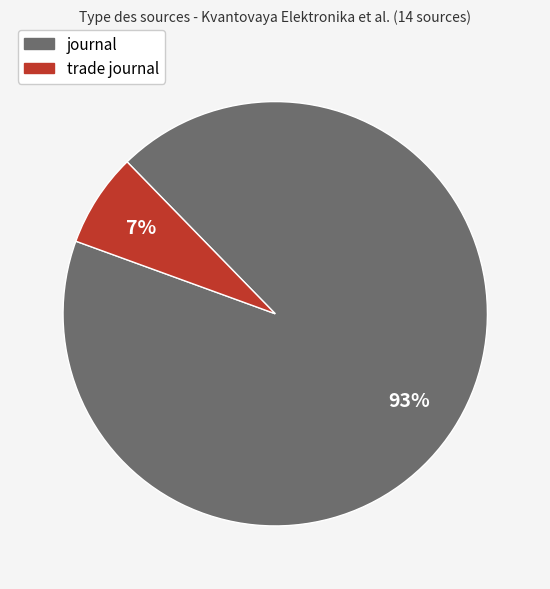

Is the sum of trade journal and journal greater than half?

Yes